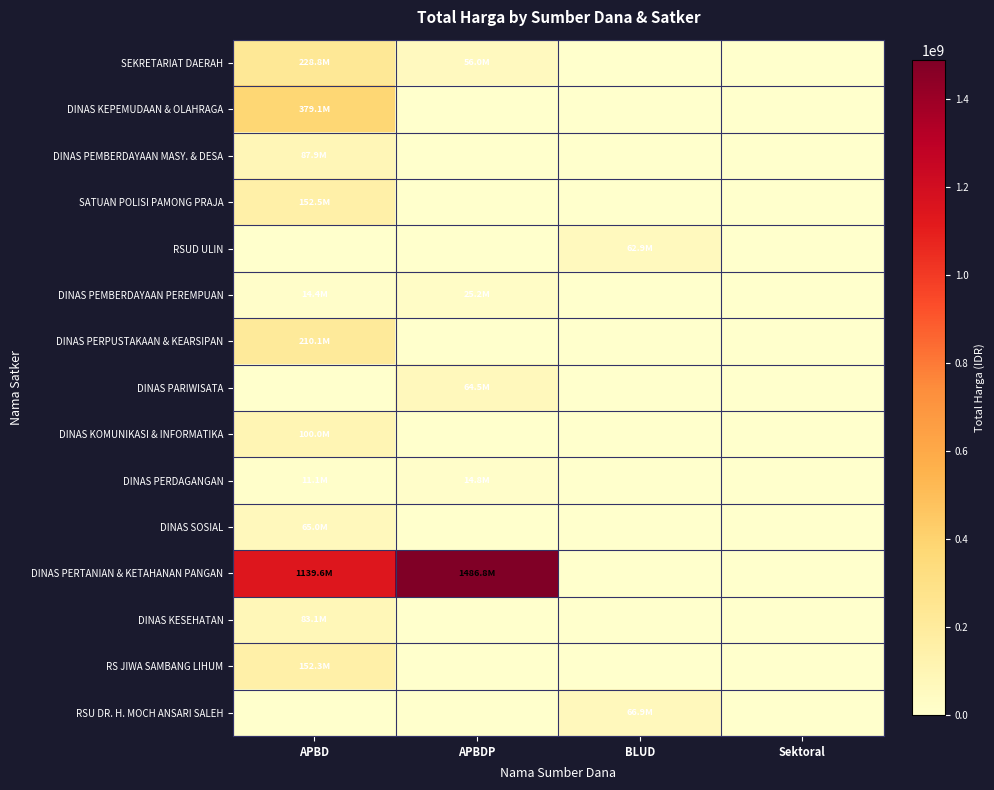

Which series changed the most between APBD and Sektoral?

DINAS PERTANIAN & KETAHANAN PANGAN